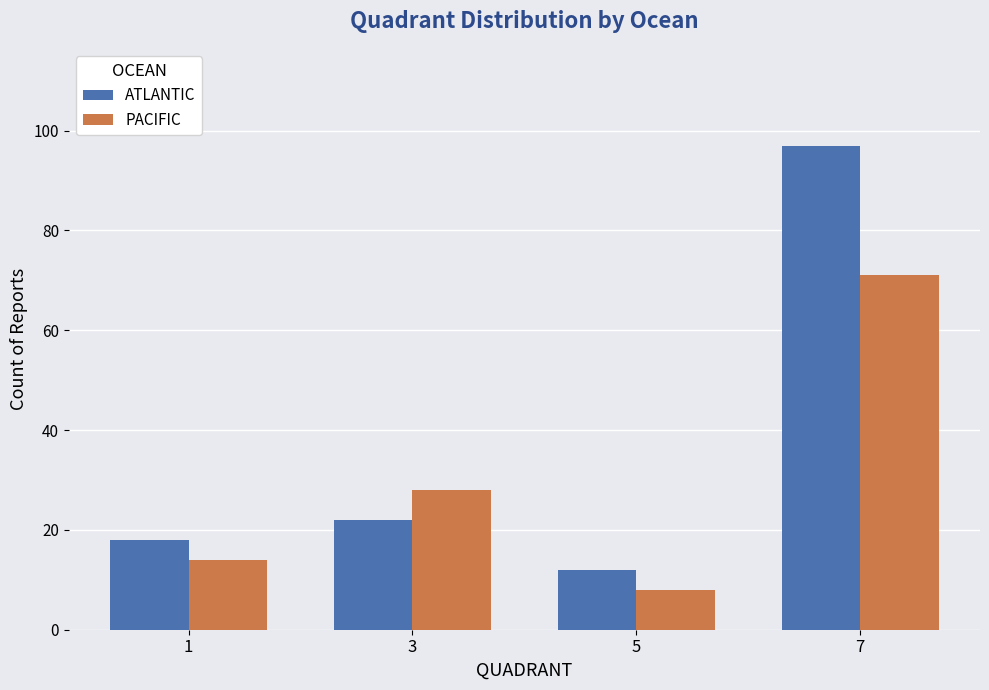

Is it true that ATLANTIC equals 18 at 1?

True